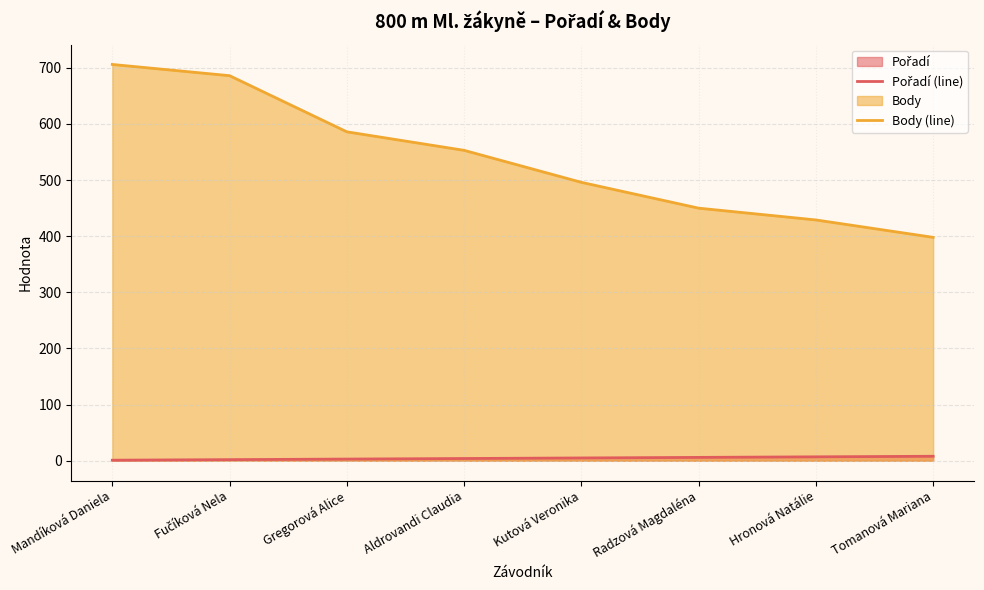

Which series changed the most between Aldrovandi Claudia and Hronová Natálie?

Body (line)